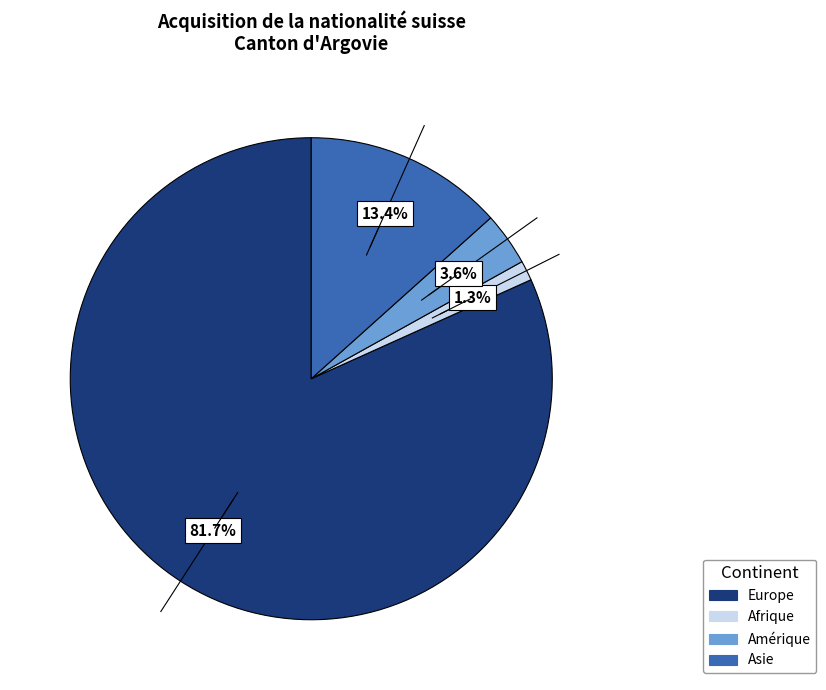

Which category has the smallest portion of the pie?

Afrique